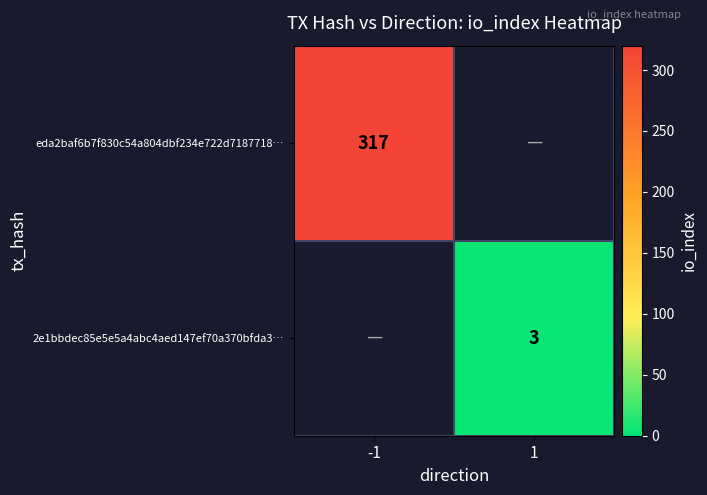

The value of 2e1bbdec85e5e5a4abc4aed147ef70a370bfda3… at 1 is 2. True or false?

False